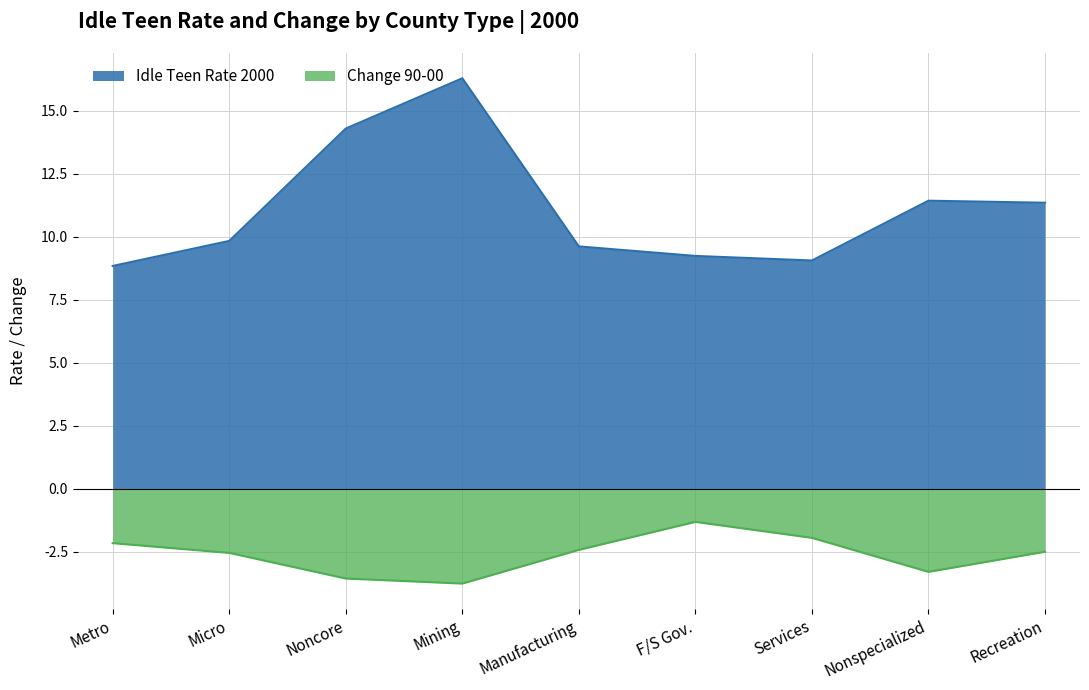

At which category does the chart reach its peak across all series?

Mining